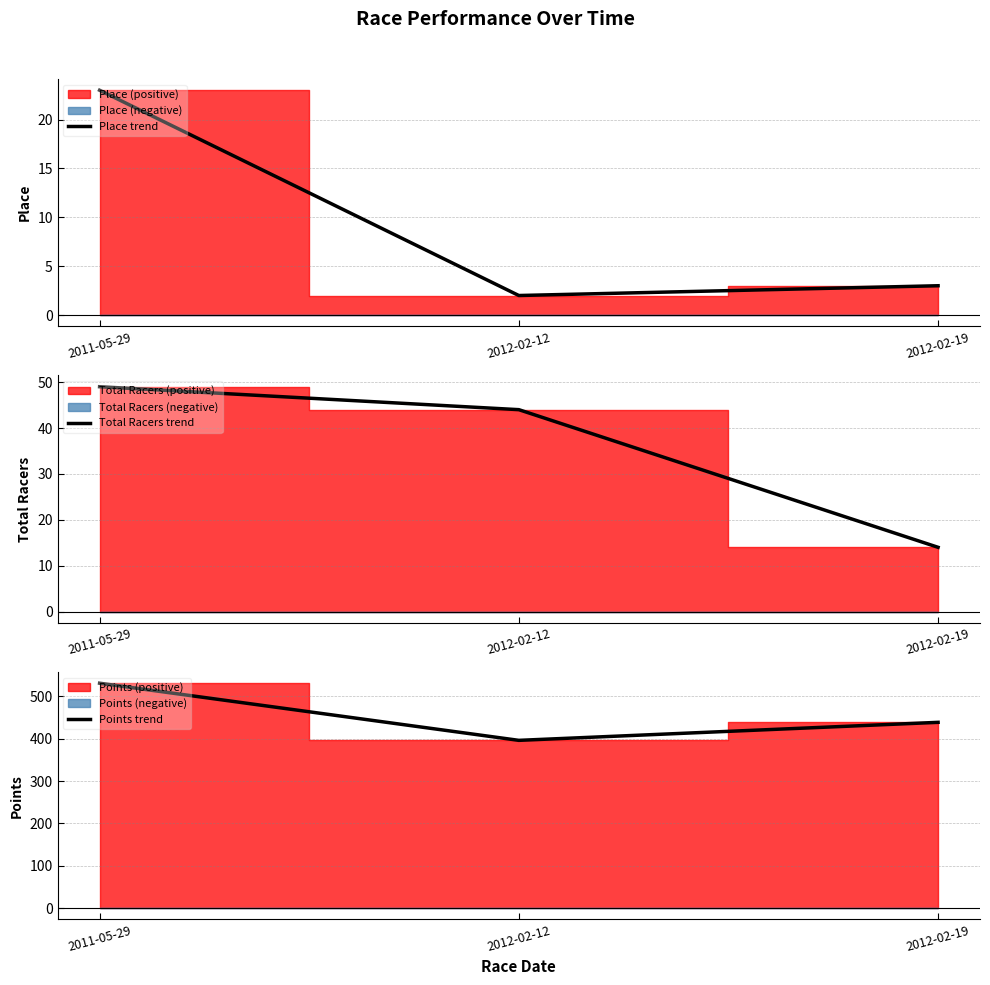

True or false: Total Racers trend has a value of 3.4 at 2012-02-19.

False